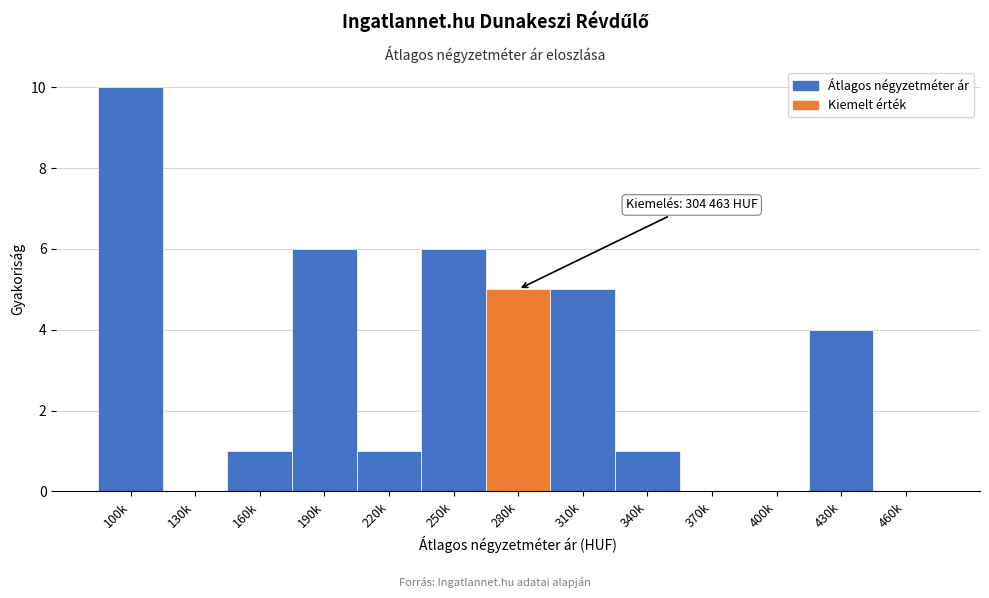

Reading left to right, transcribe all the data shown in this chart.

100k=10	130k=0	160k=1	190k=6	220k=1	250k=6	280k=5	310k=5	340k=1	370k=0	400k=0	430k=4	460k=0